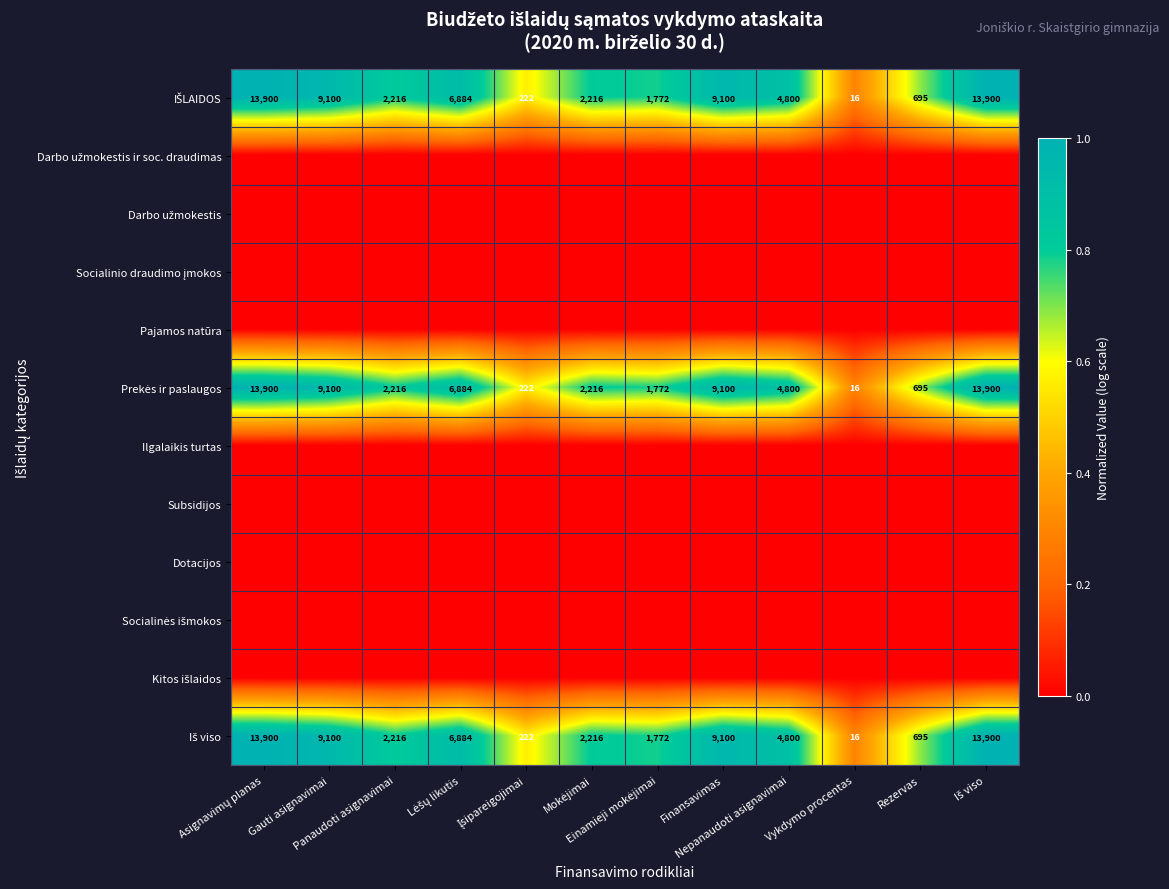

At how many categories does at least one series exceed 0?

12